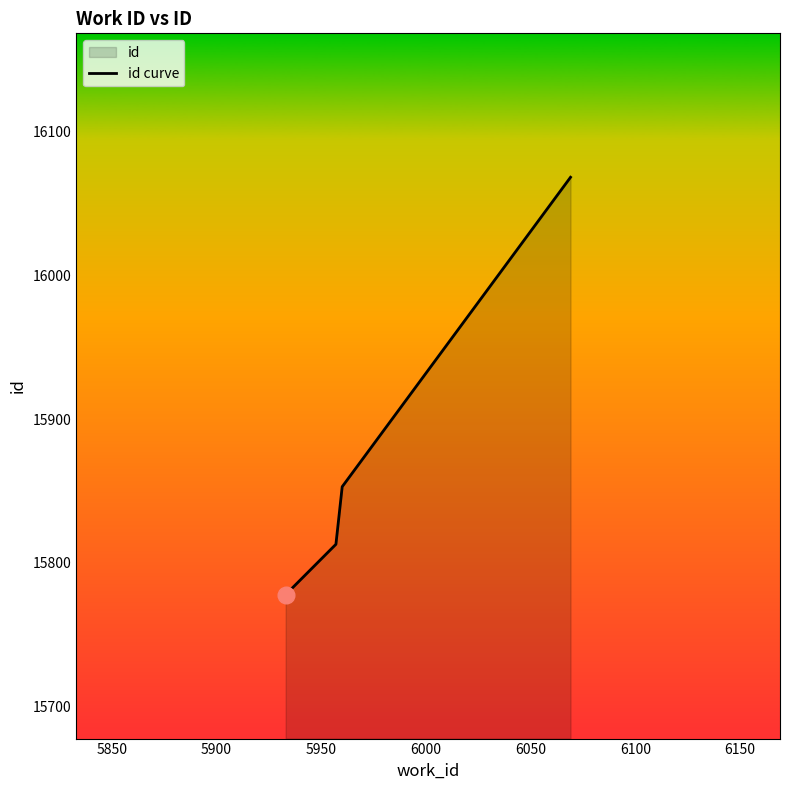

What is the value of the 3rd point from the left?

15853